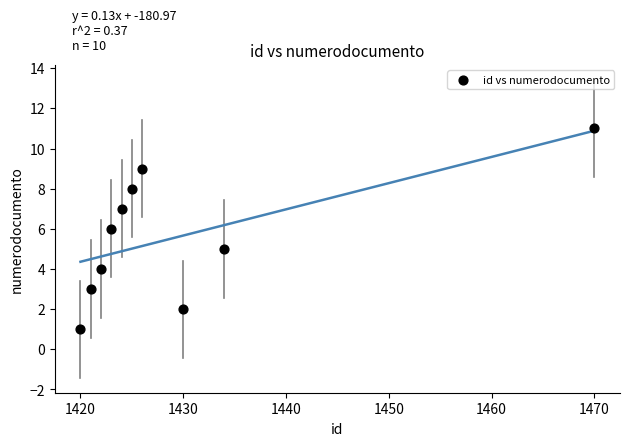

What is the range of X values (max minus min)?

50